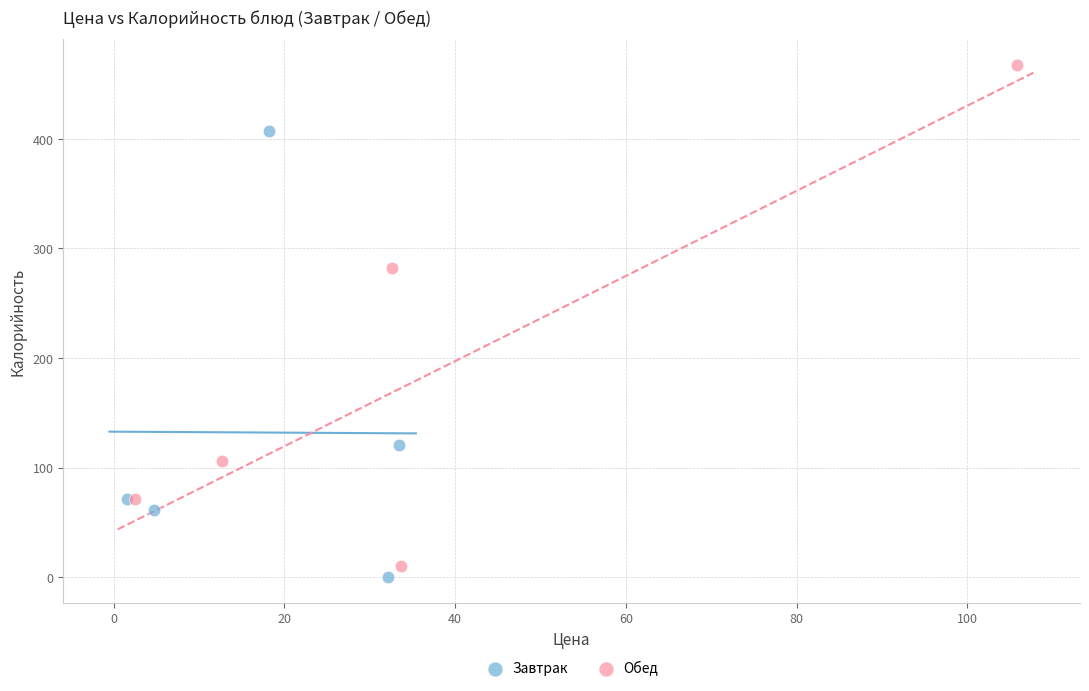

Which series contains the lowest Y value?

Завтрак